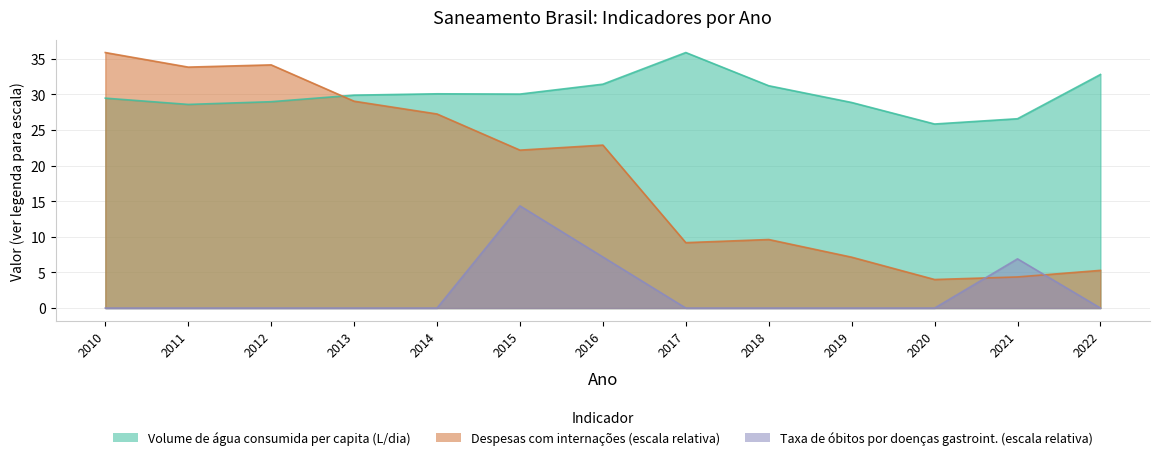

At which category is the sum across all series the highest?

2015